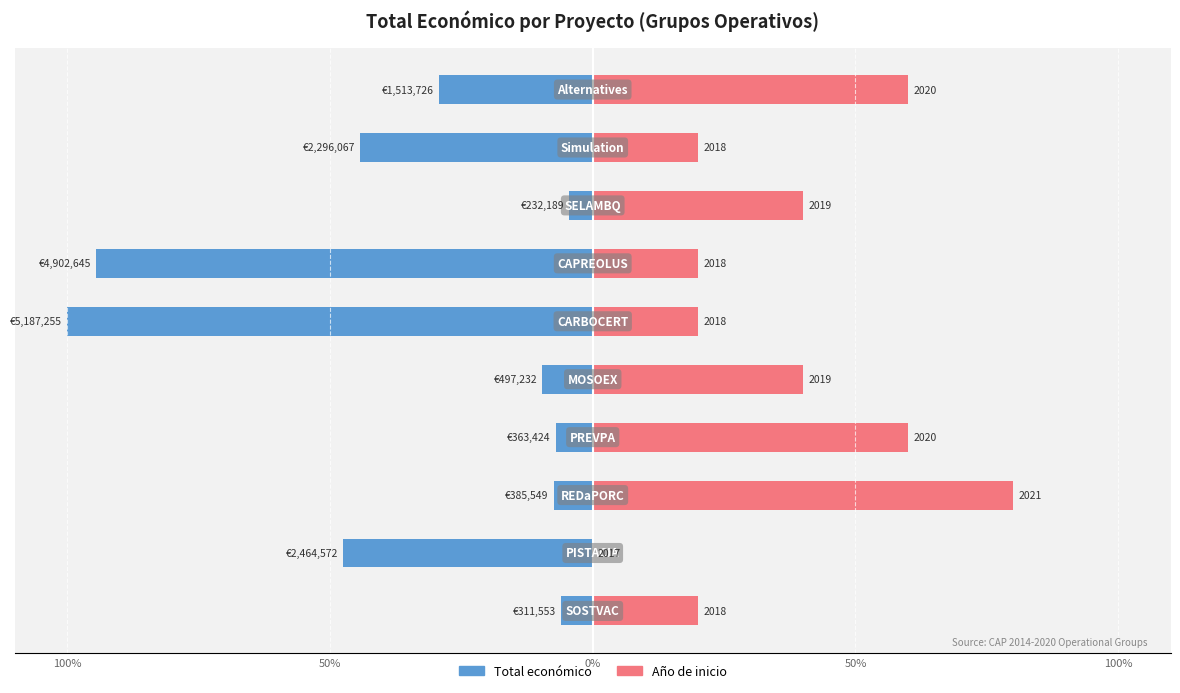

What are all the series names shown in the legend?

Total económico, Año de inicio